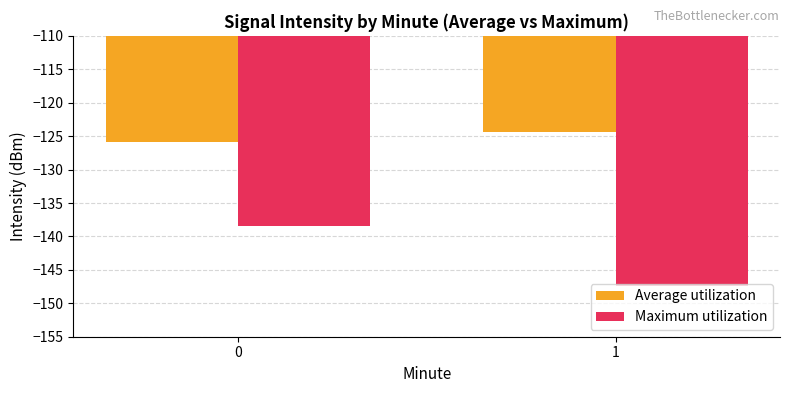

What is the highest value of the Maximum utilization series?

-138.4